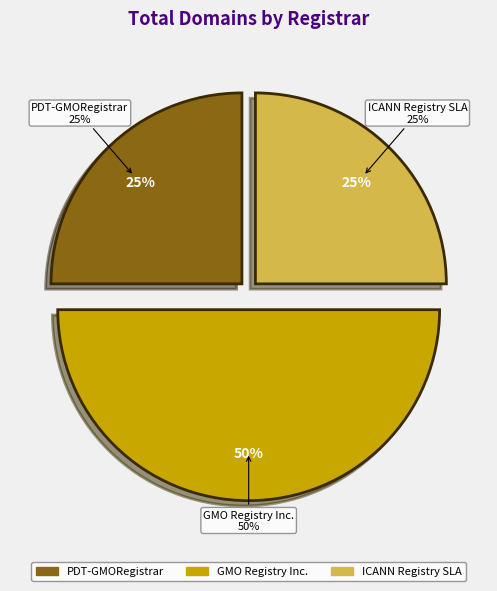

What is the total percentage of PDT-GMORegistrar and ICANN's Registry SLA Monitoring System?

50.0%